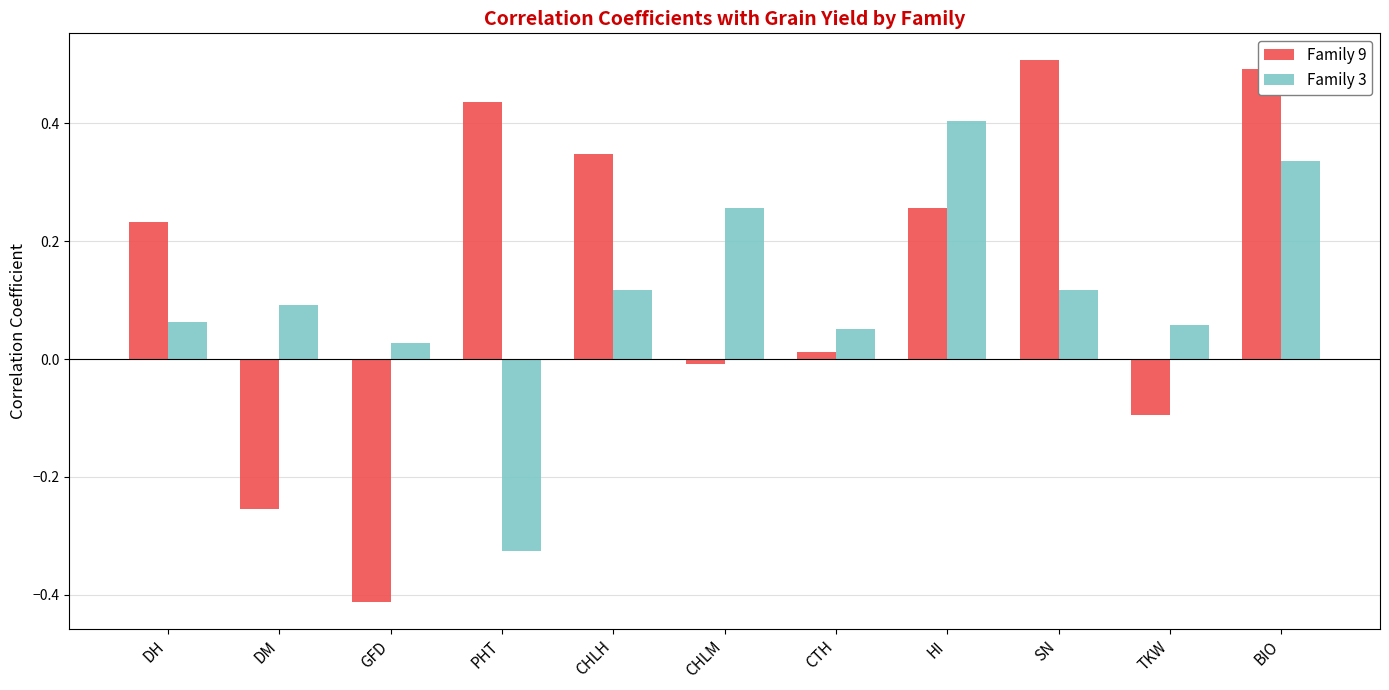

How many categories are shown in the chart?

11